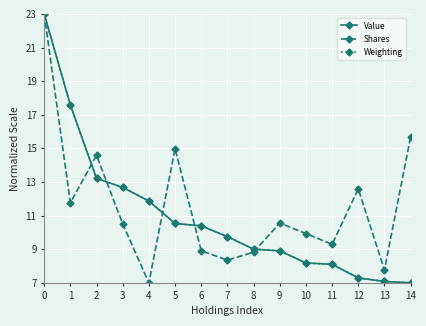

Is it true that Value equals 14.6 at 5?

False